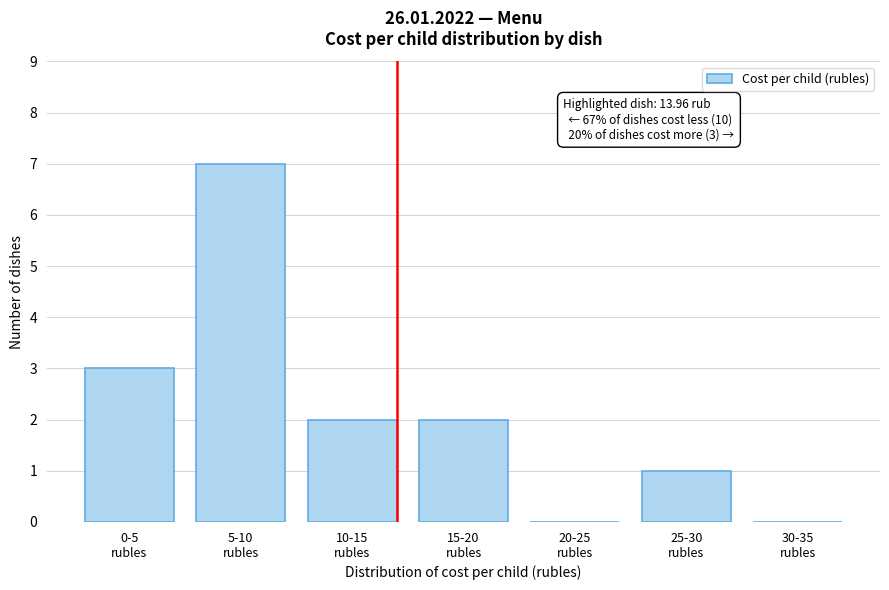

What is the maximum value shown in the chart?

7